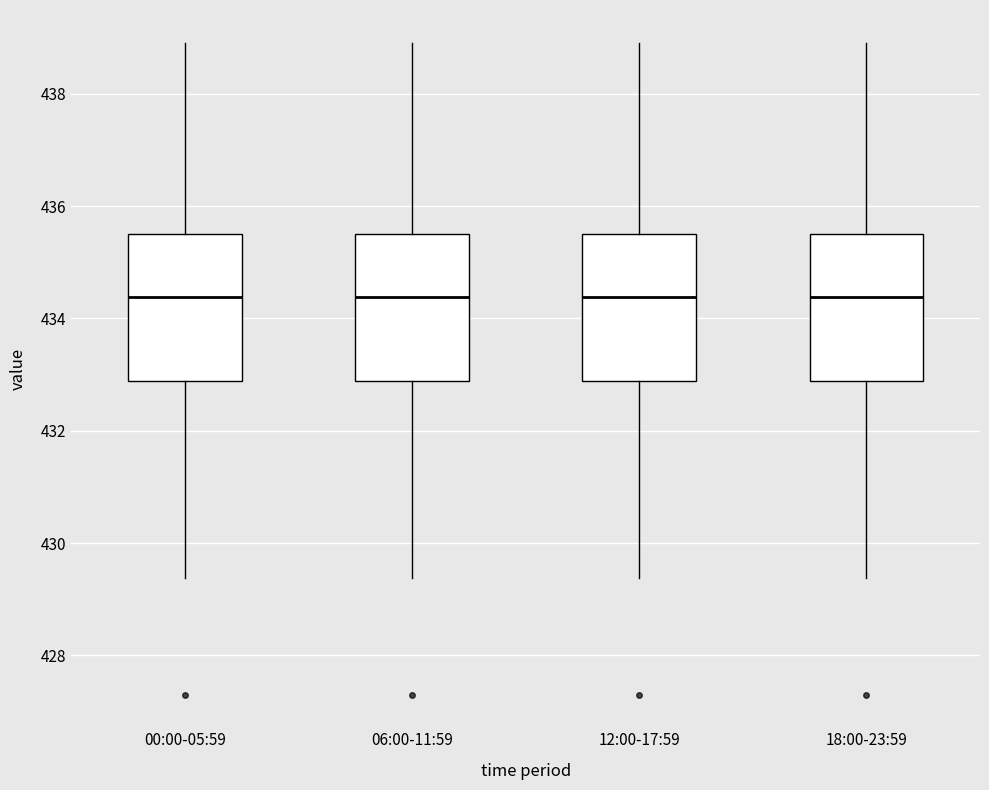

Reading left to right, transcribe this box plot: for each box, give where its median line is, the range the box spans, and where its two whiskers end, as read against the y-axis. The values are not printed on the chart, so give them approximately, as read against the axis.

00:00-05:59: median 434.4, box 432.8 to 435.4, whiskers 429.4 to 439.0
06:00-11:59: median 434.4, box 432.8 to 435.4, whiskers 429.4 to 439.0
12:00-17:59: median 434.4, box 432.8 to 435.4, whiskers 429.4 to 439.0
18:00-23:59: median 434.4, box 432.8 to 435.4, whiskers 429.4 to 439.0